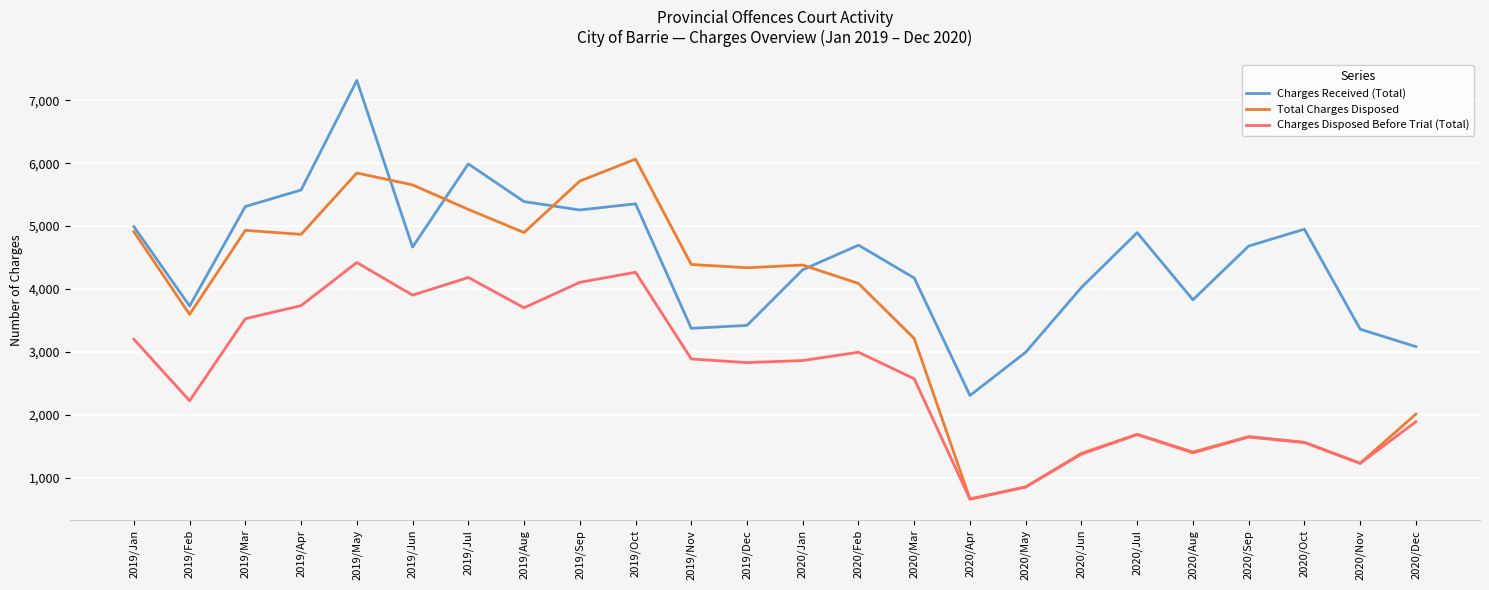

What are all the series names shown in the legend?

Charges Received (Total), Total Charges Disposed, Charges Disposed Before Trial (Total)